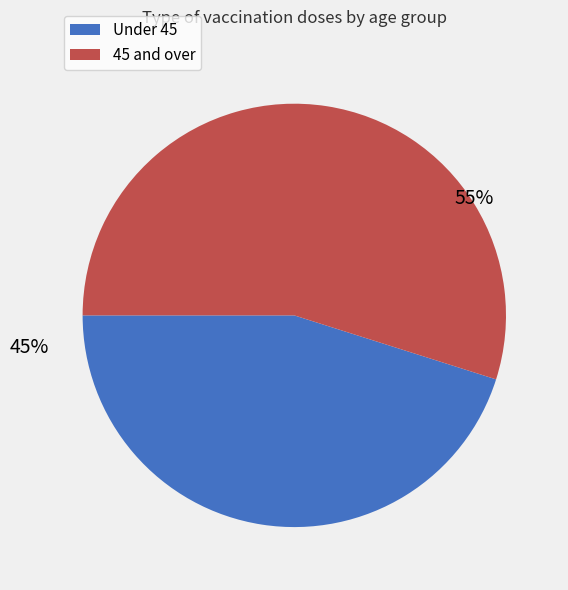

Is there a majority slice in this chart?

Yes